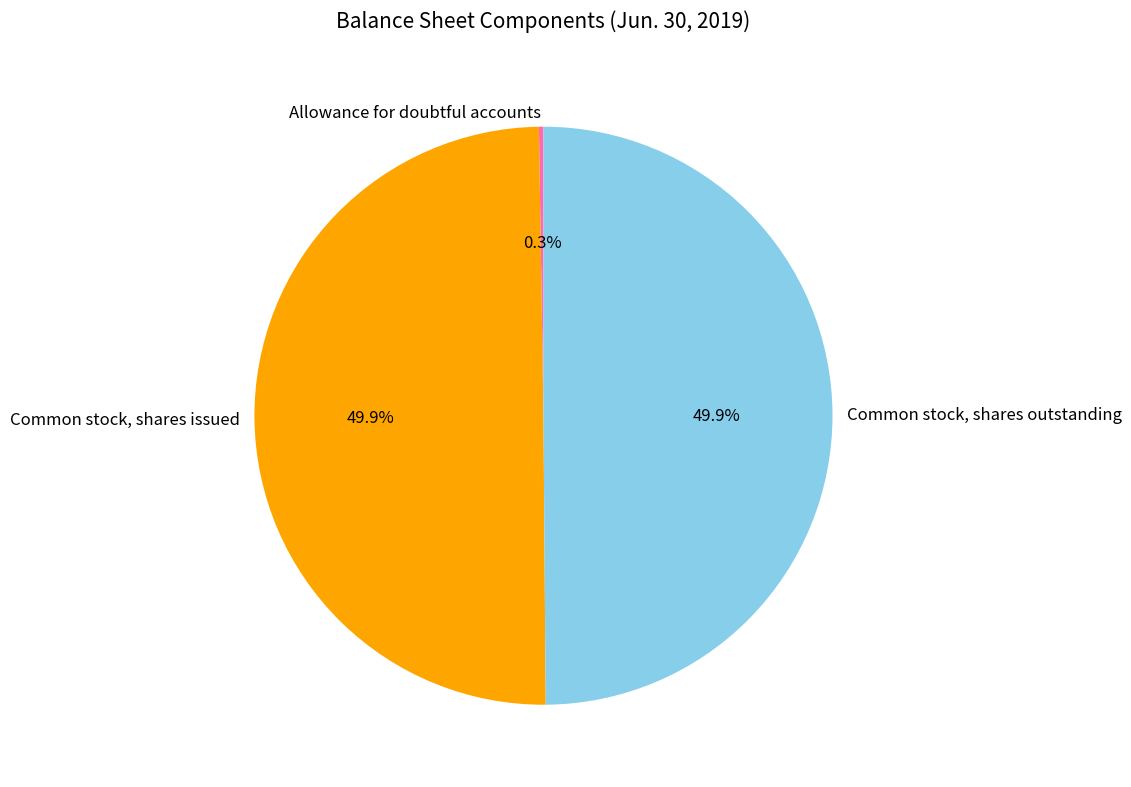

What percentage is NOT represented by Common stock, shares issued?

50.1%